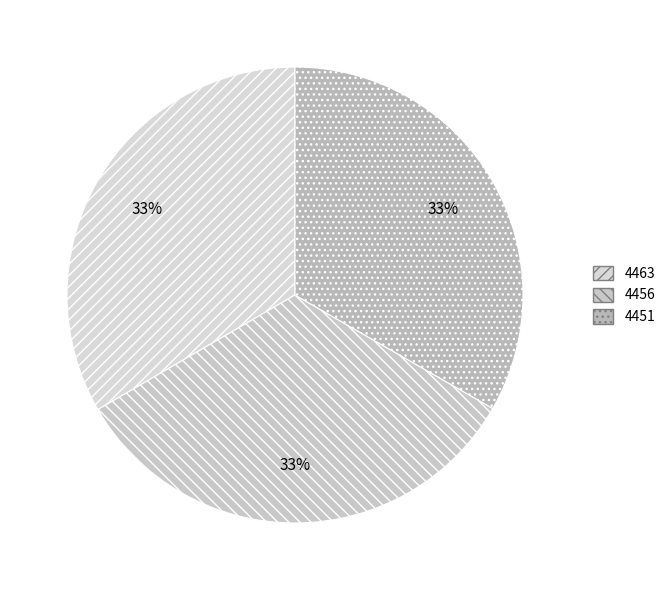

True or false: 4451 accounts for 33% of the total.

True